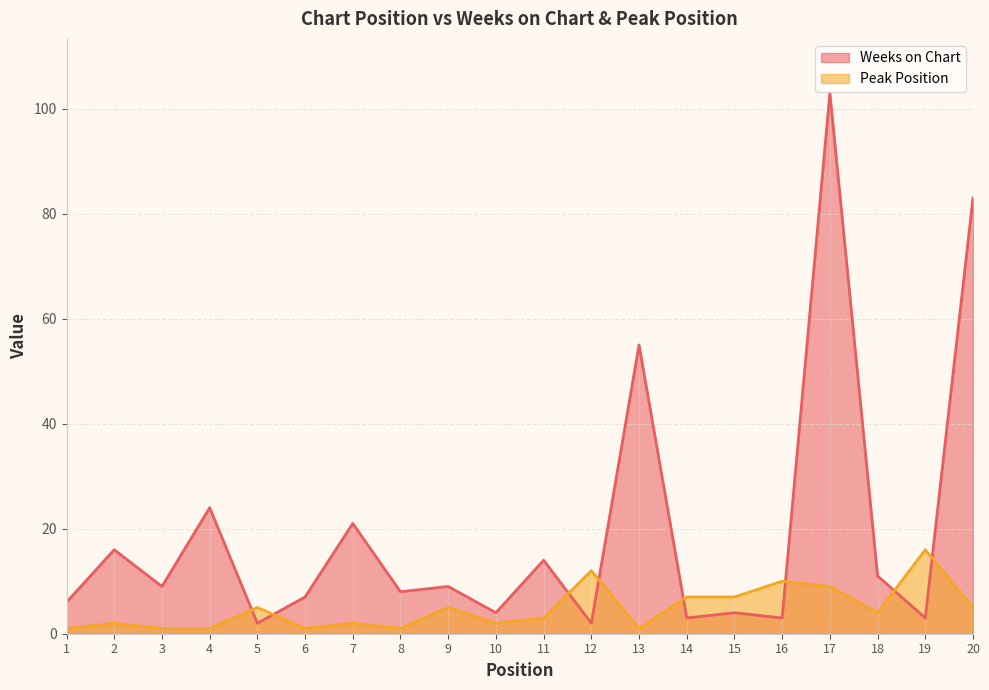

Which series has the widest spread of values?

Weeks on Chart